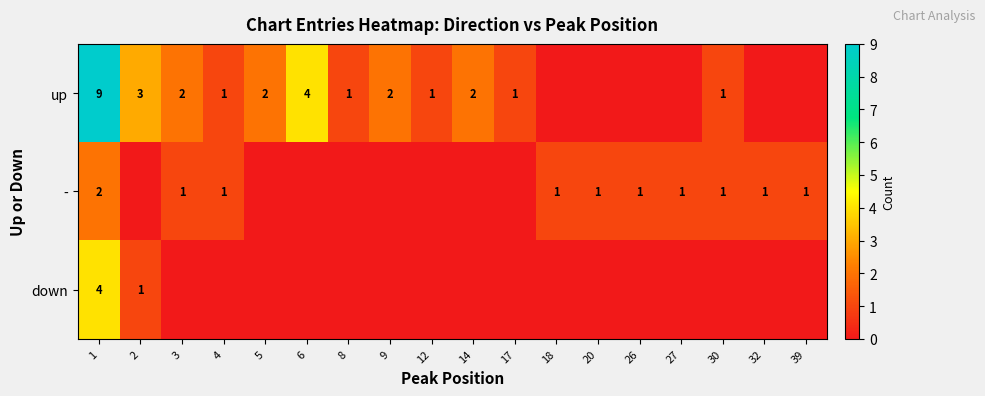

Is it true that down equals 1 at 1?

False